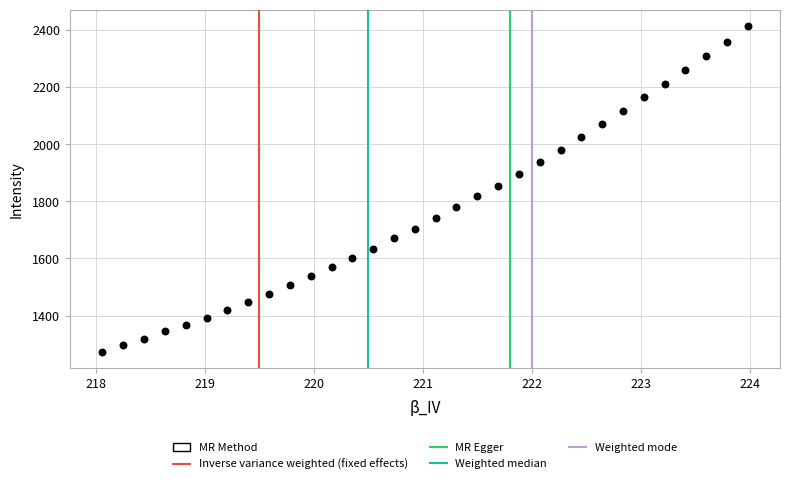

What is the range of Y values (max minus min)?

1142.4